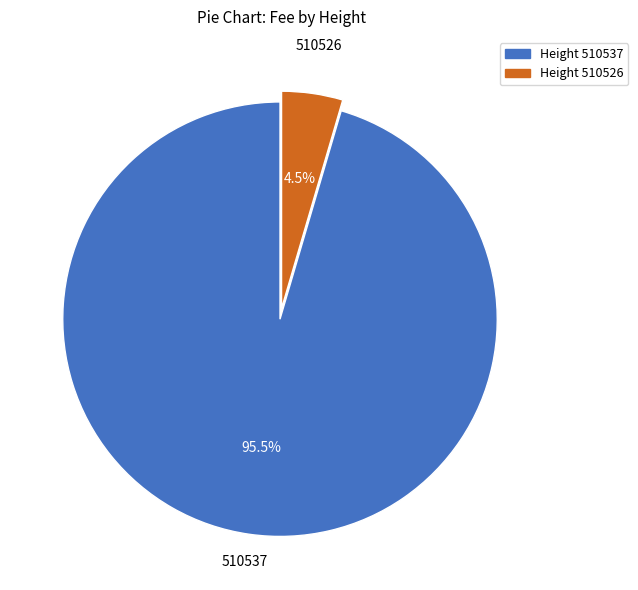

Does any single category account for the majority?

Yes